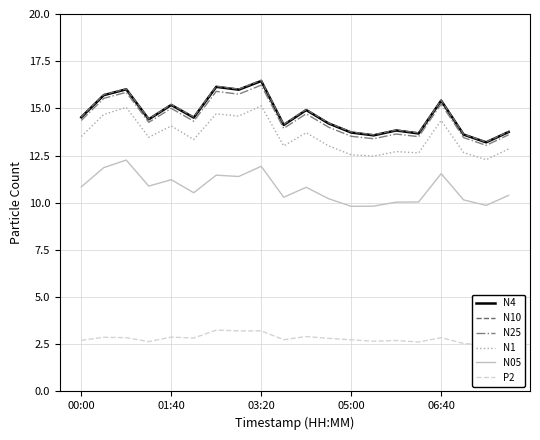

True or false: N05 and N10 intersect in this chart.

False